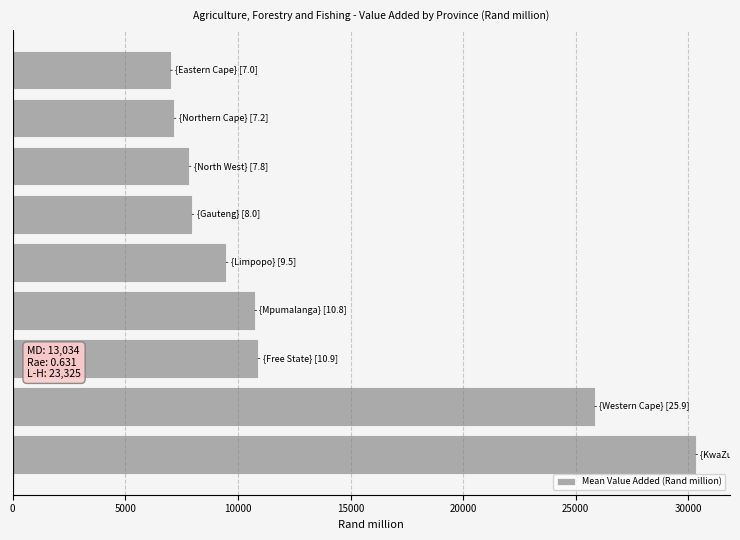

What is the greatest value displayed?

30336.7